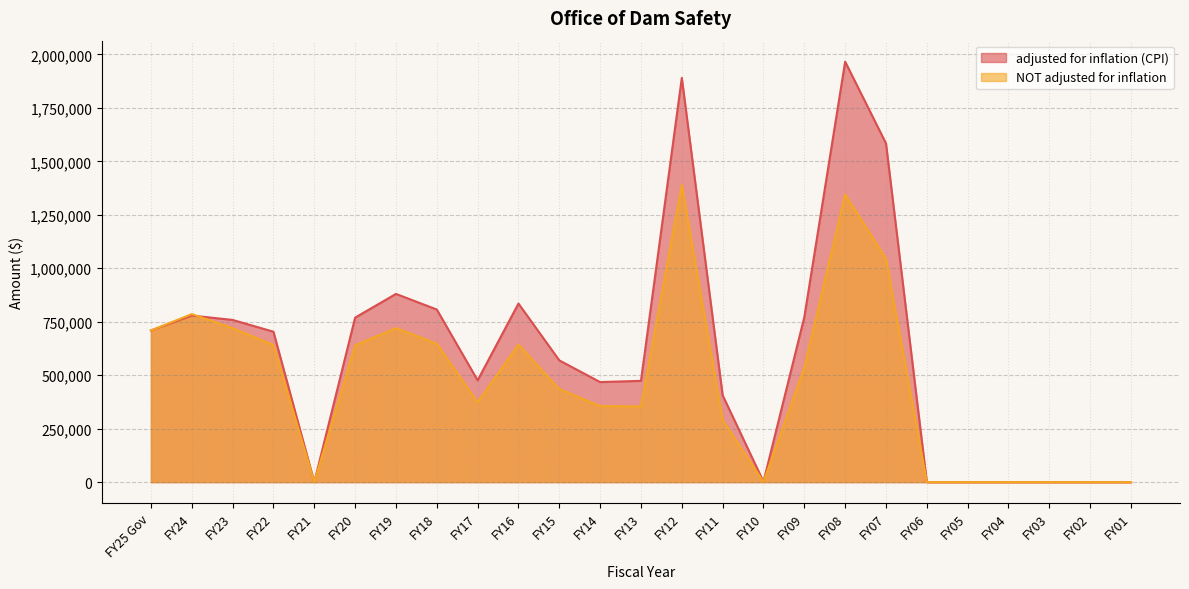

How many times do adjusted for inflation (CPI) and NOT adjusted for inflation cross each other?

1